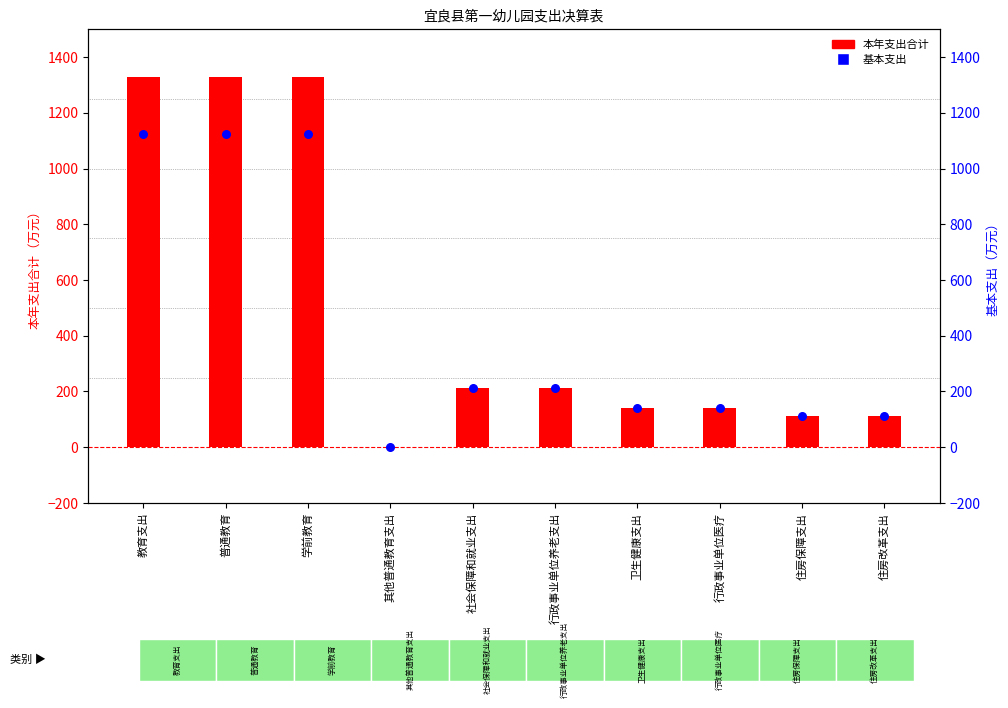

At how many categories does at least one series exceed 218?

3